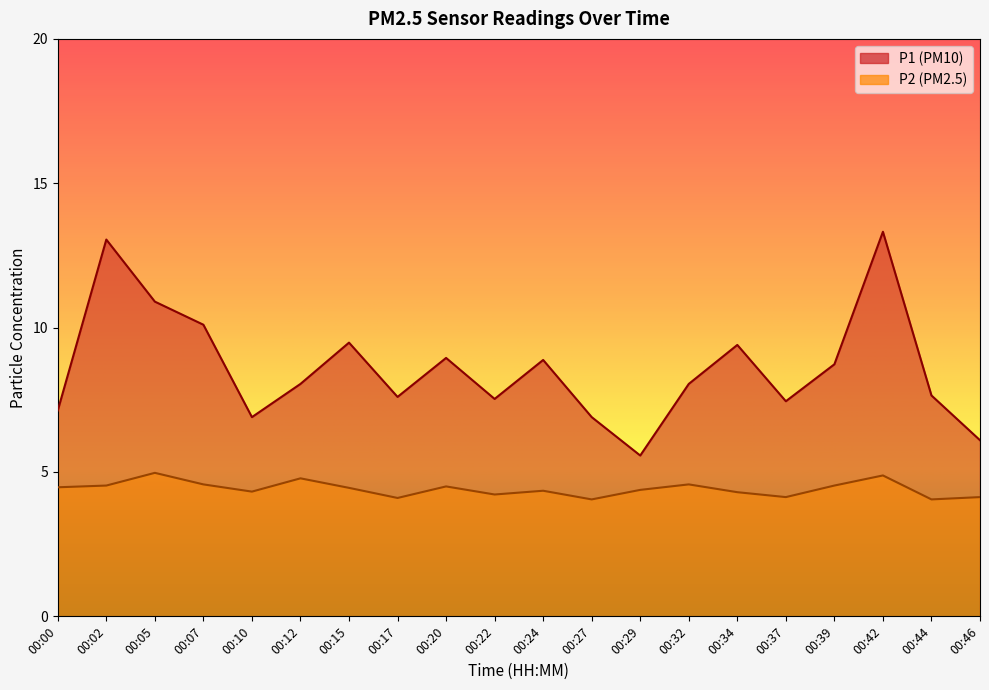

Reading left to right, list all the values displayed in this chart.

P1: 00:00=7.1	00:02=13.1	00:05=10.9	00:07=10.1	00:10=6.9	00:12=8.1	00:15=9.5	00:17=7.6	00:20=8.9	00:22=7.5	00:24=8.9	00:27=6.9	00:29=5.6	00:32=8.1	00:34=9.4	00:37=7.5	00:39=8.7	00:42=13.3	00:44=7.7	00:46=6.1
P2: 00:00=4.5	00:02=4.5	00:05=5.0	00:07=4.6	00:10=4.3	00:12=4.8	00:15=4.5	00:17=4.1	00:20=4.5	00:22=4.2	00:24=4.3	00:27=4.0	00:29=4.4	00:32=4.6	00:34=4.3	00:37=4.1	00:39=4.5	00:42=4.9	00:44=4.0	00:46=4.1